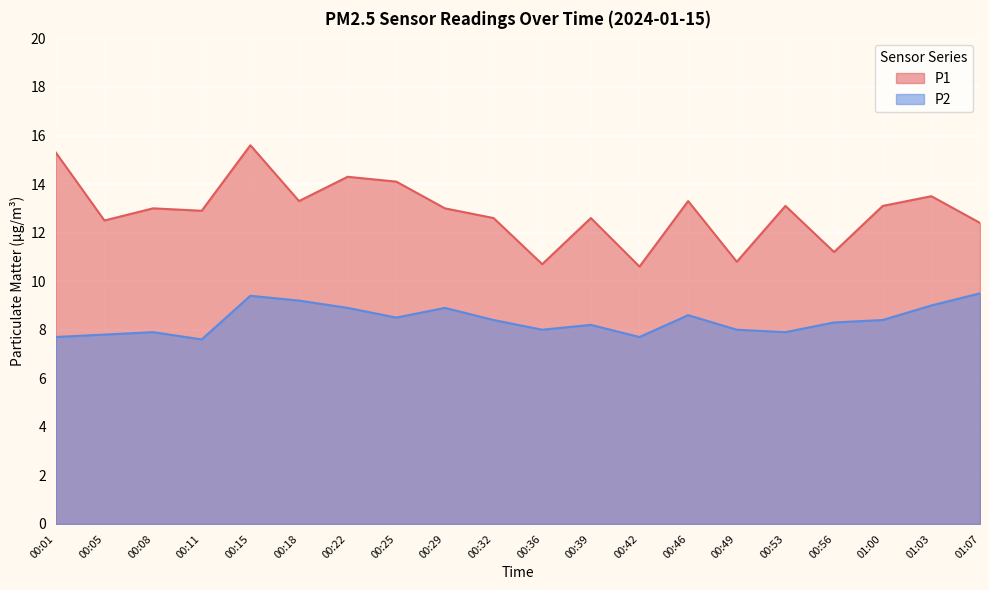

What is the maximum value for P1?

15.6